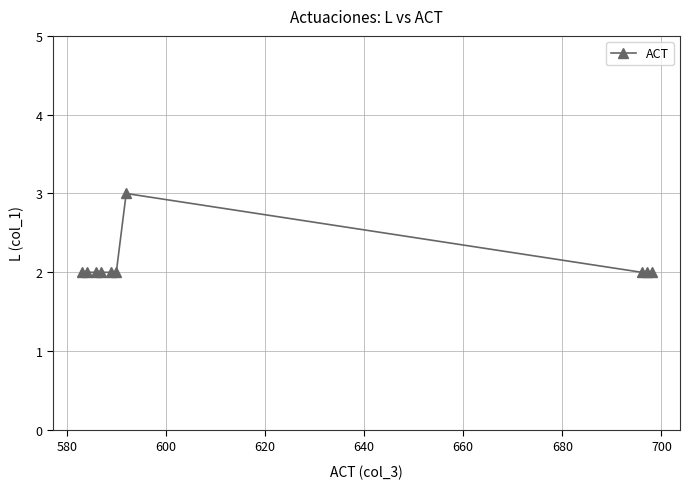

How many distinct data groups are displayed?

1